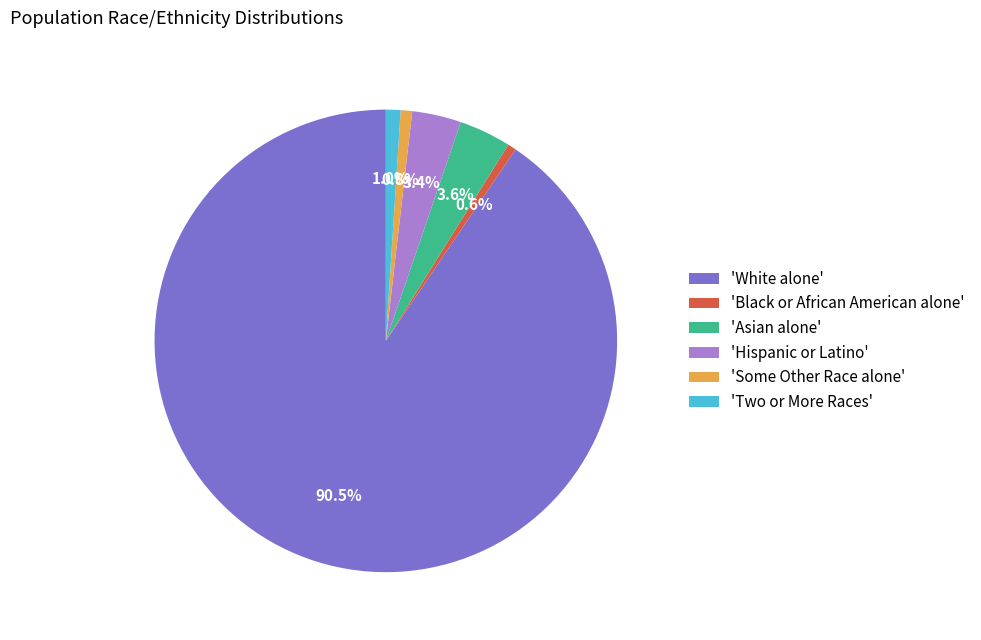

Approximately how many times larger is the value at 'White alone' compared to 'Black or African American alone'?

151.7